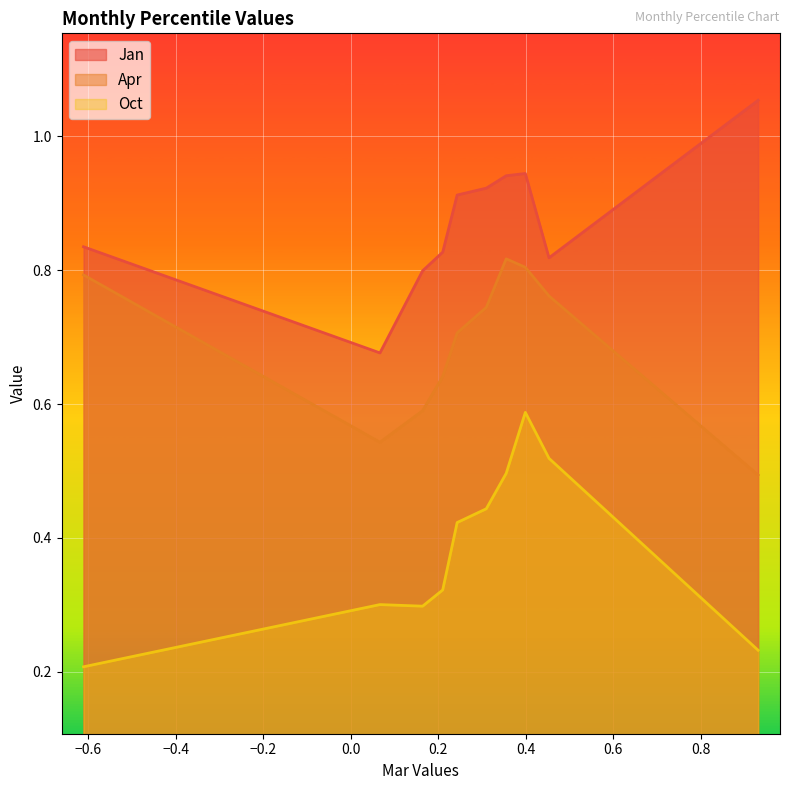

At pct45, list the series in order from largest to smallest.

Jan, Apr, Oct